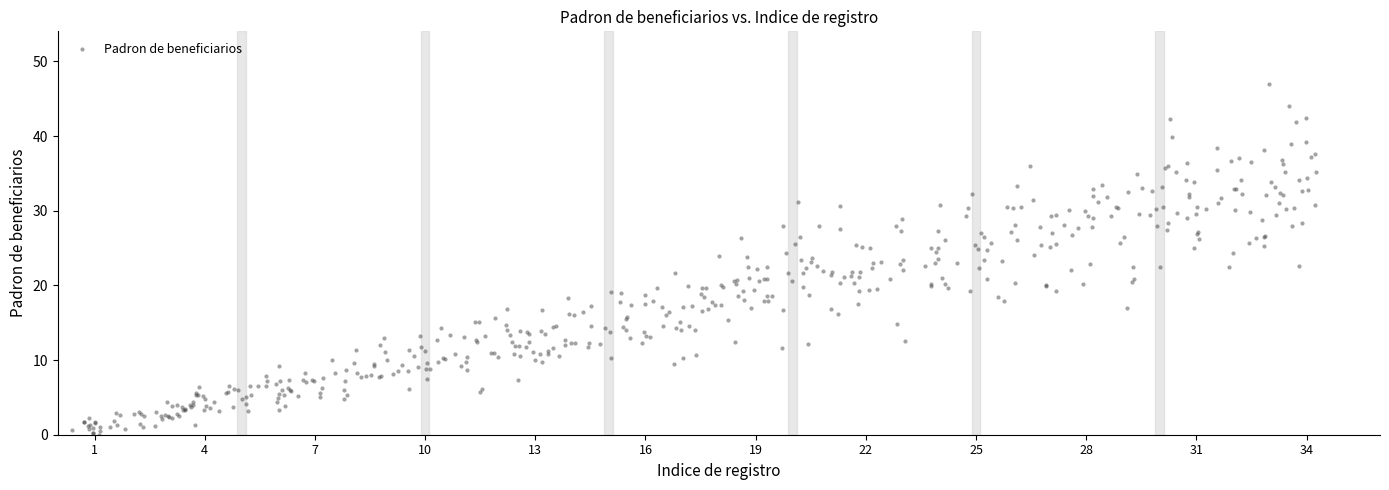

What is the range of Y values (max minus min)?

47.0